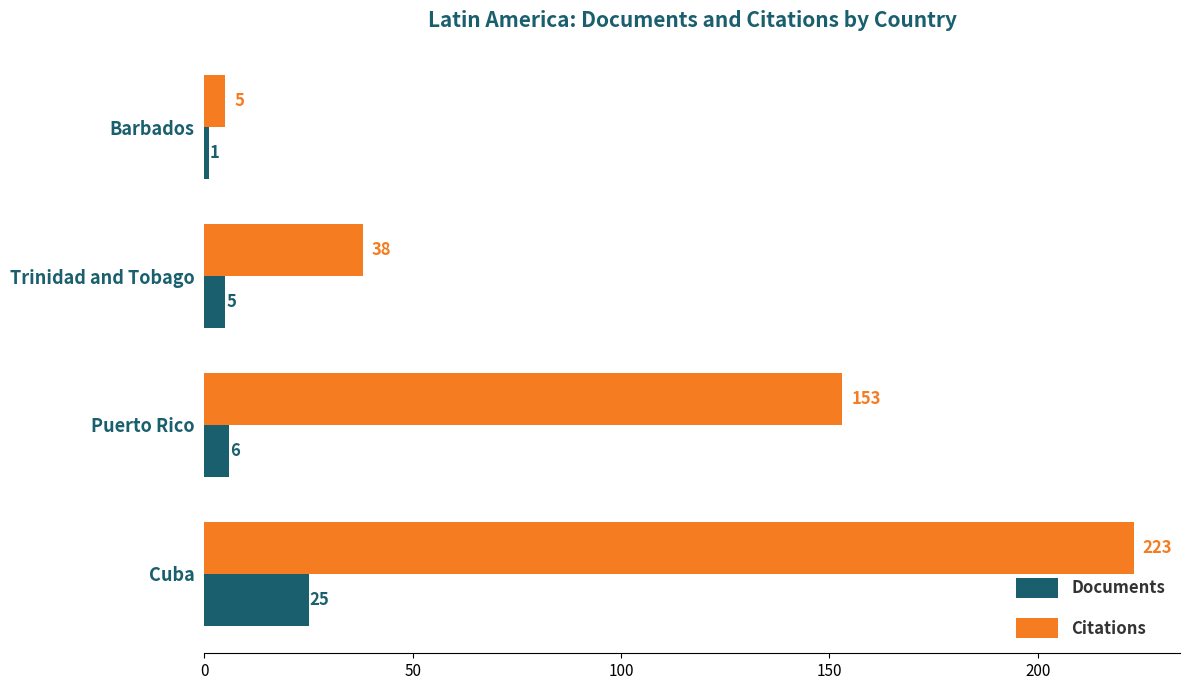

What is the difference between the maximum and minimum values in the Citations series?

218